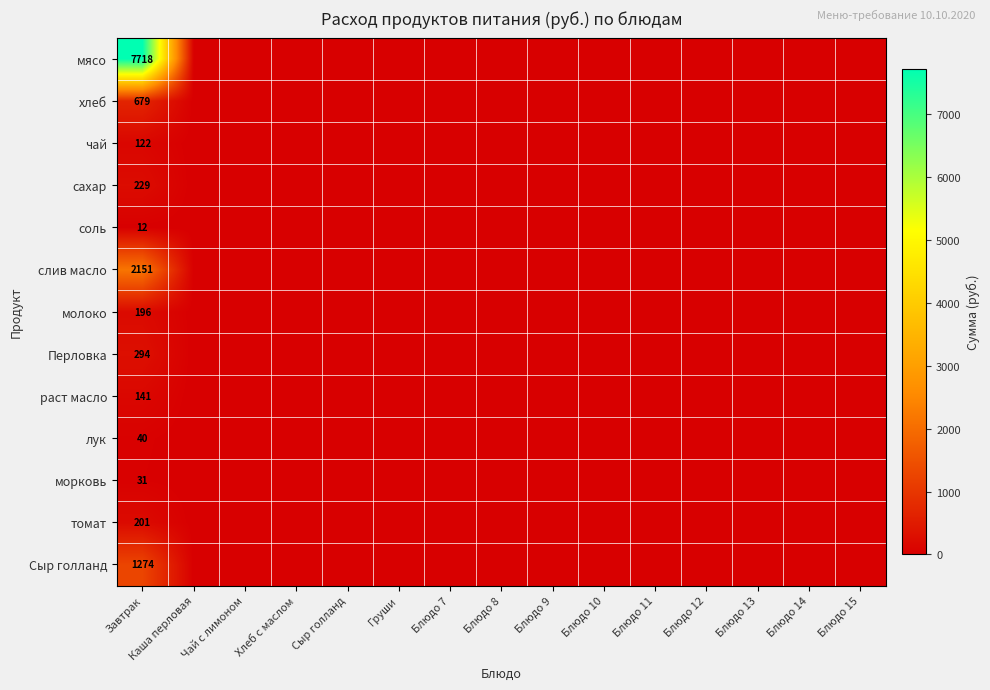

Count the number of categories in the chart.

15